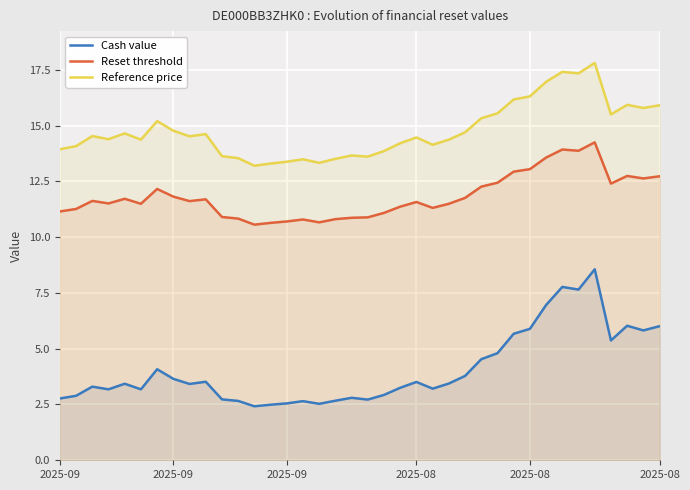

What is the approximate value of Reset threshold at 33?

14.2